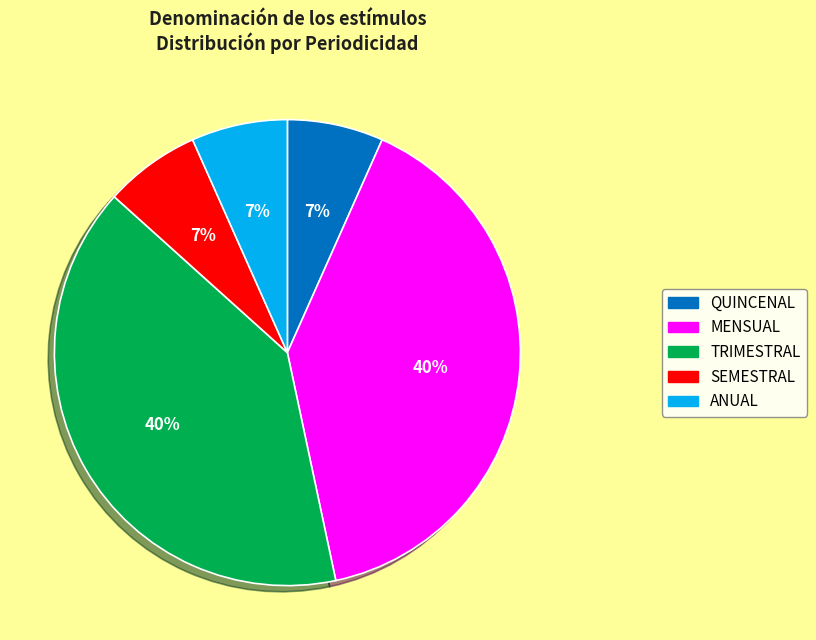

How many slices are in this pie chart?

5